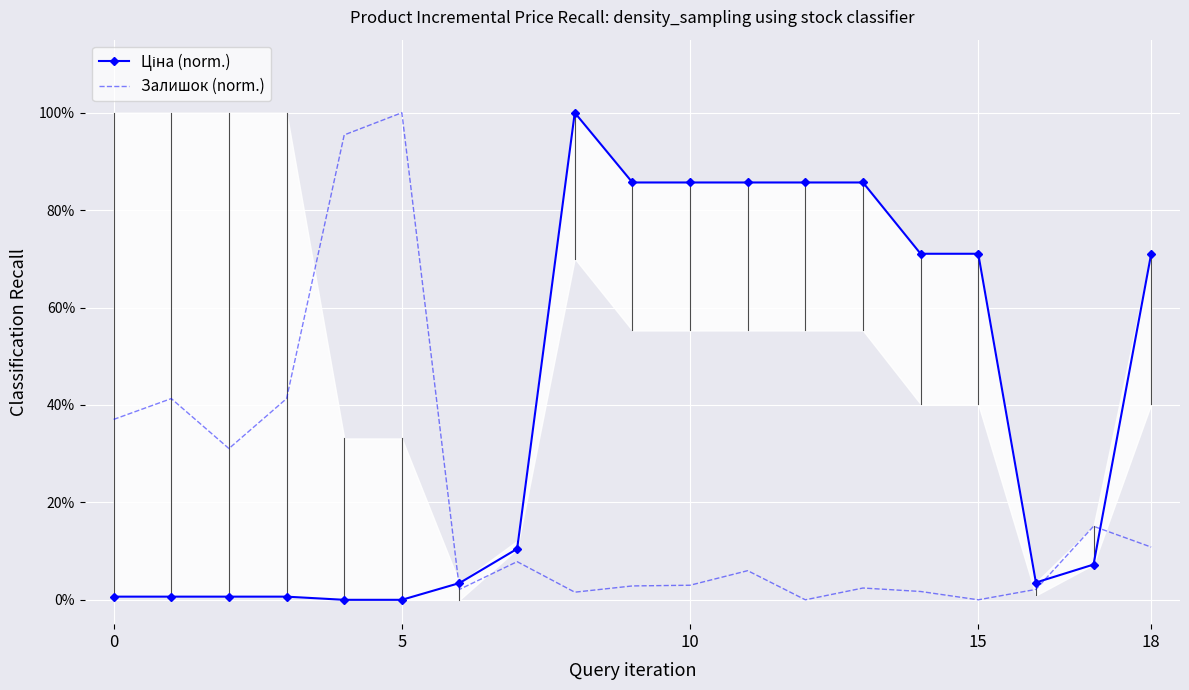

What are all the series names shown in the legend?

Ціна (norm.), Залишок (norm.)